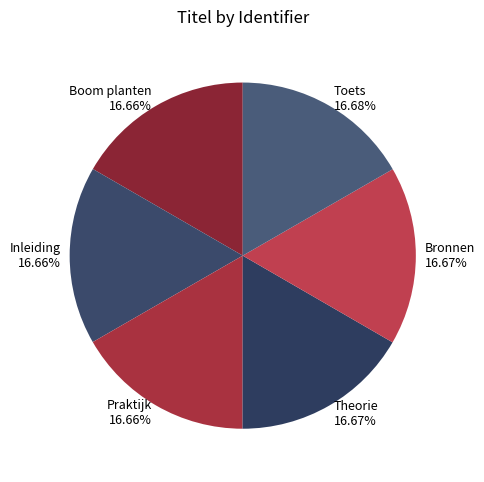

To the nearest percent, what portion does Boom planten represent?

17%